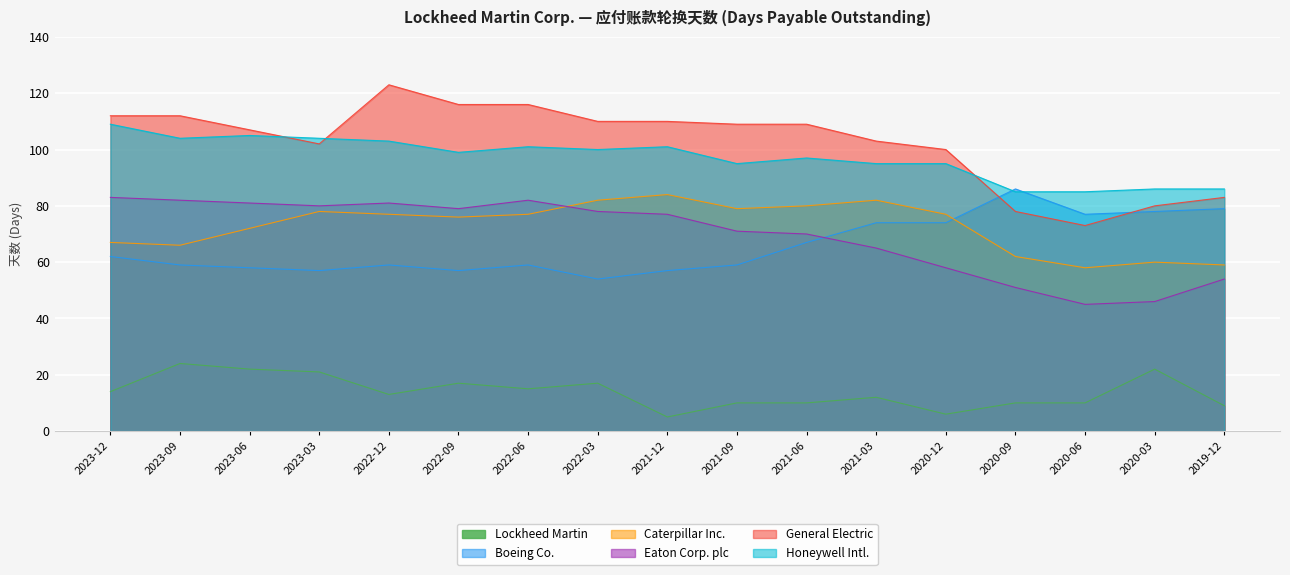

Which series has the widest spread of values?

General Electric